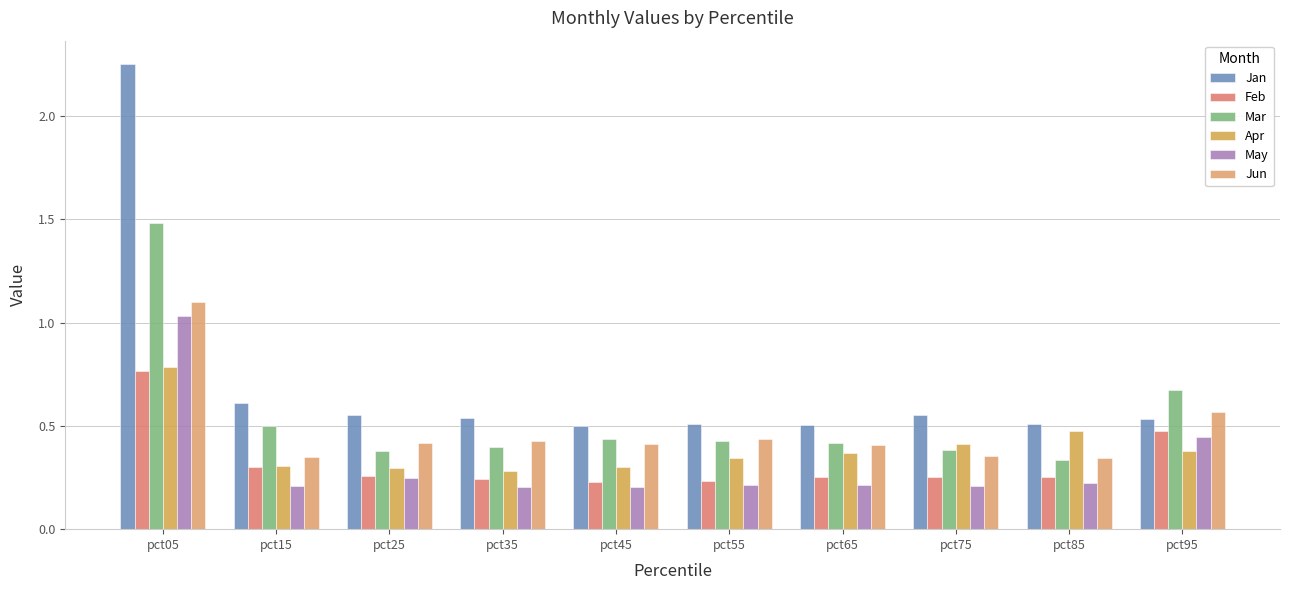

At how many categories does at least one series exceed 1?

1